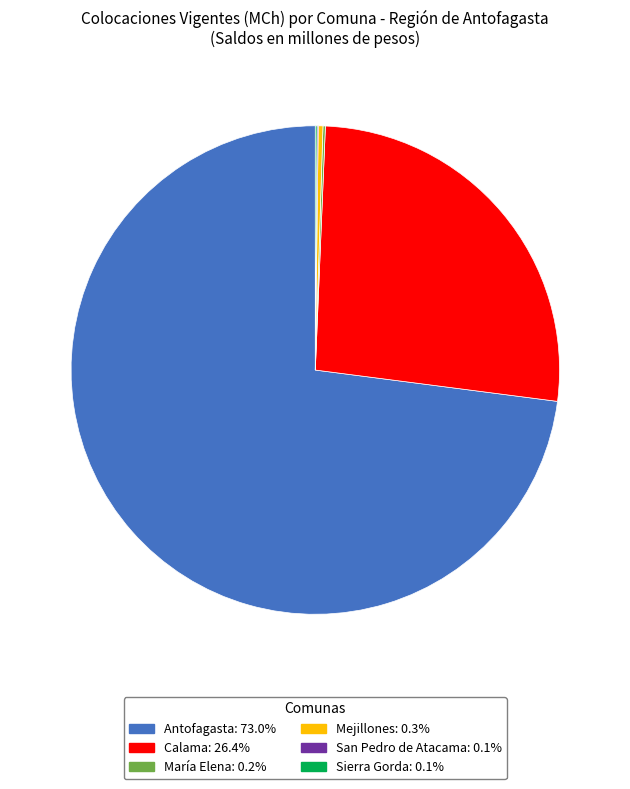

Is there a majority slice in this chart?

Yes